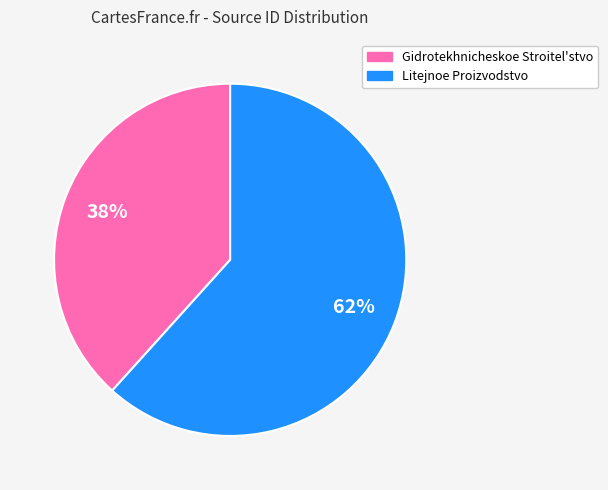

Which slice is the smallest?

Gidrotekhnicheskoe Stroitel'stvo